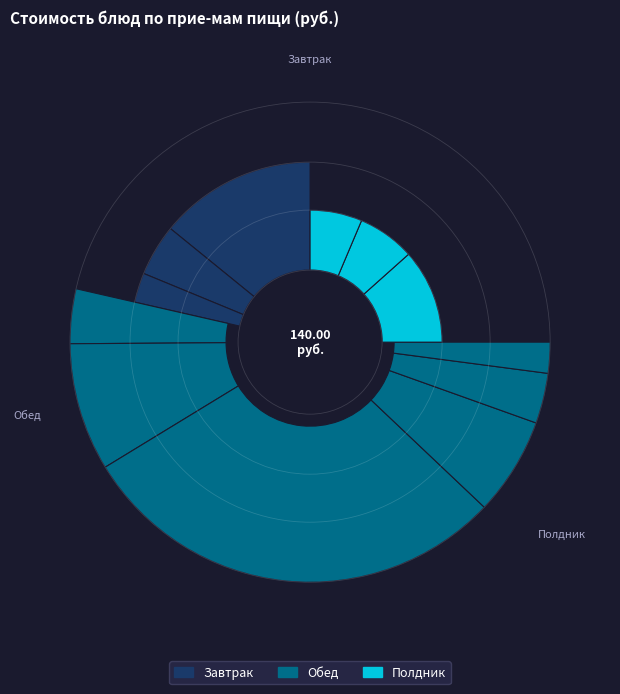

What percentage is the Рассольник ленинградский slice, to the nearest percent?

9%